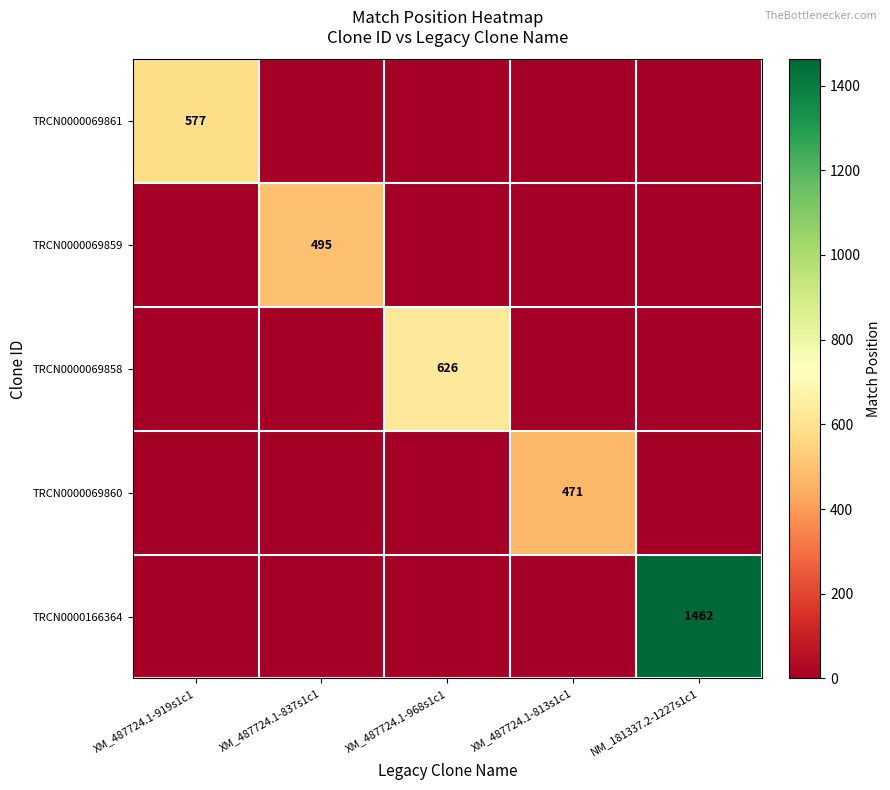

True or false: TRCN0000069861 has a value of 118 at XM_487724.1-919s1c1.

False